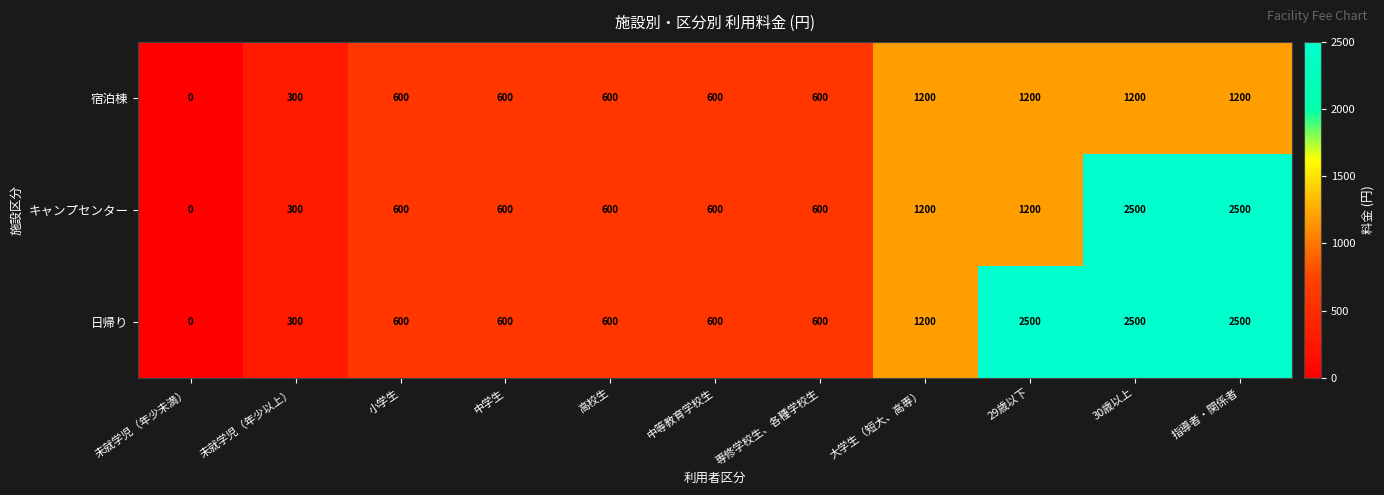

List the series in order of their overall mean, lowest first.

宿泊棟, キャンプセンター, 日帰り